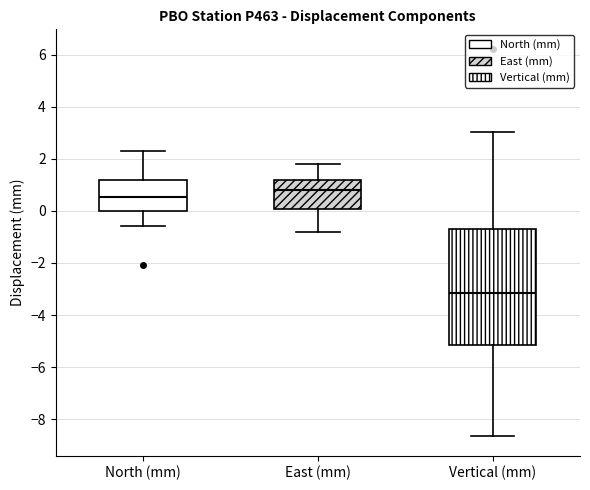

Reading left to right, transcribe this box plot: for each box, give where its median line is, the range the box spans, and where its two whiskers end, as read against the y-axis. The values are not printed on the chart, so give them approximately, as read against the axis.

North (mm): median 0.6, box 0.0 to 1.2, whiskers -0.6 to 2.2
East (mm): median 0.8, box 0.0 to 1.2, whiskers -0.8 to 1.8
Vertical (mm): median -3.2, box -5.2 to -0.8, whiskers -8.6 to 3.0